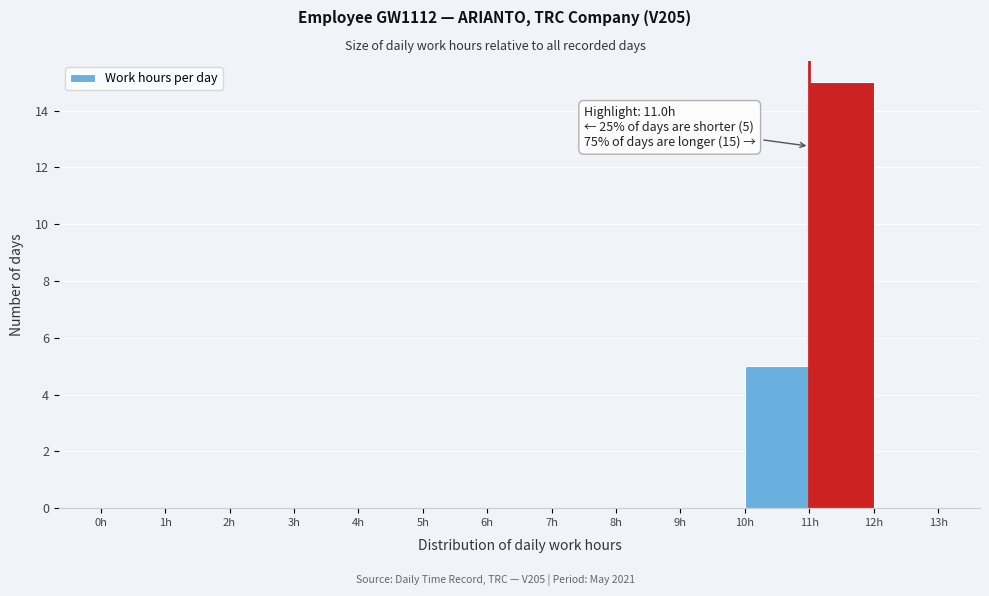

Which range on the x-axis has the tallest bar?

11 to 12